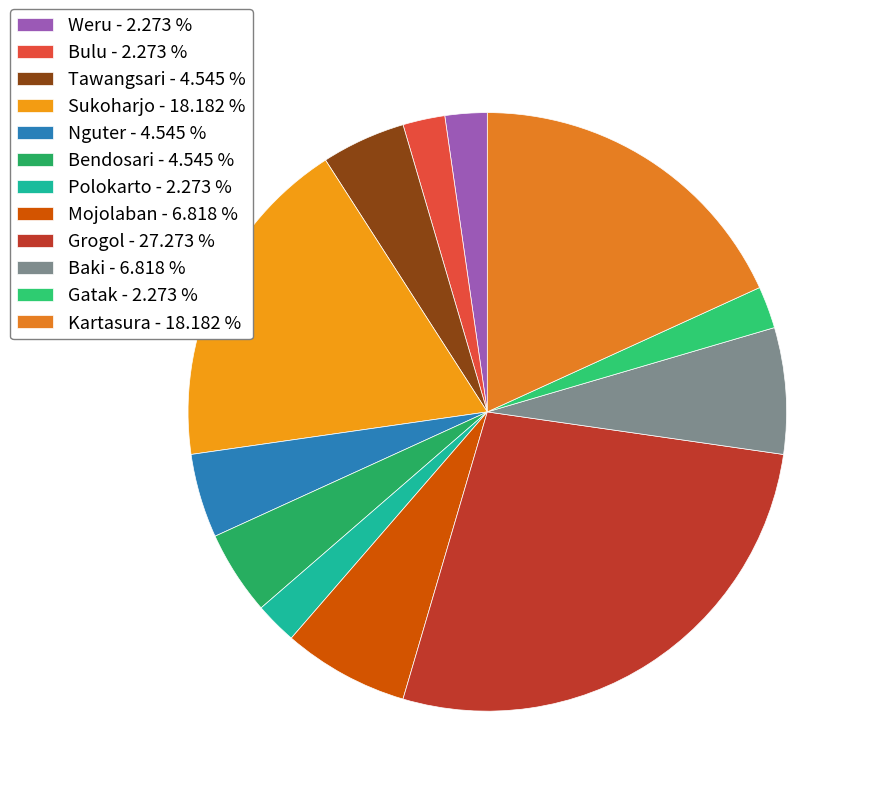

Combined, what portion of the pie is Polokarto and Mojolaban?

9.1%